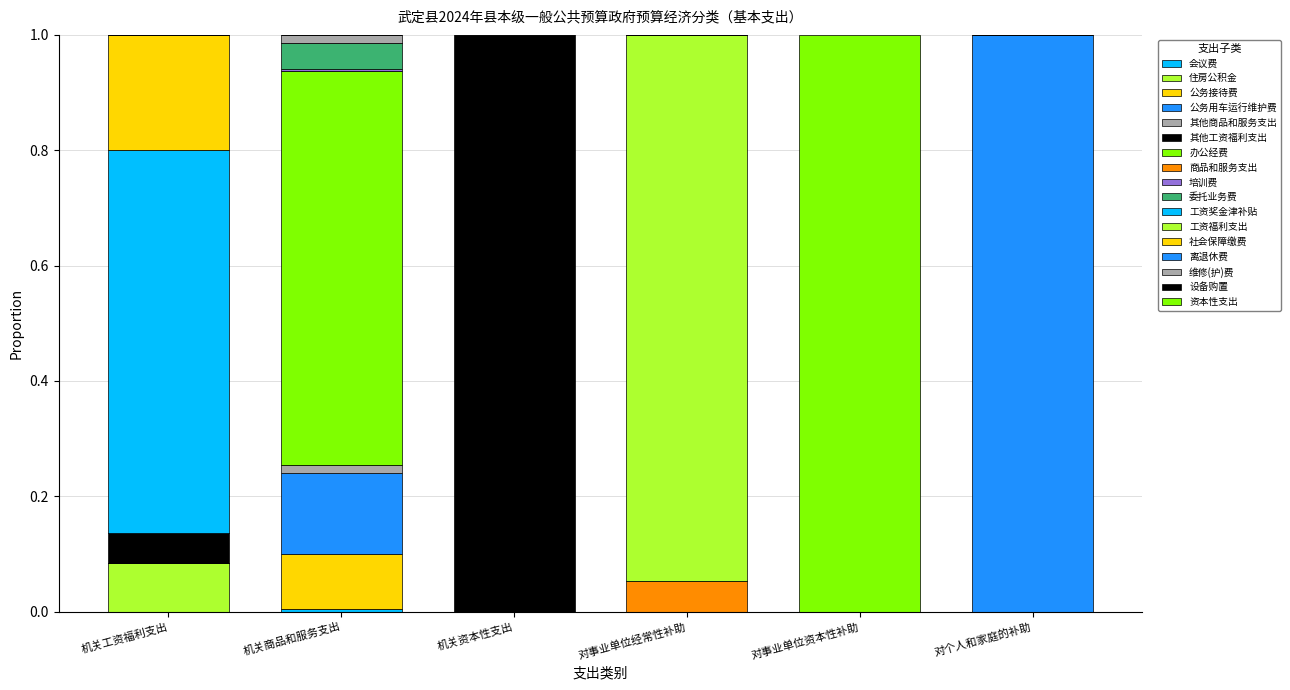

Count the number of data series in this chart.

17